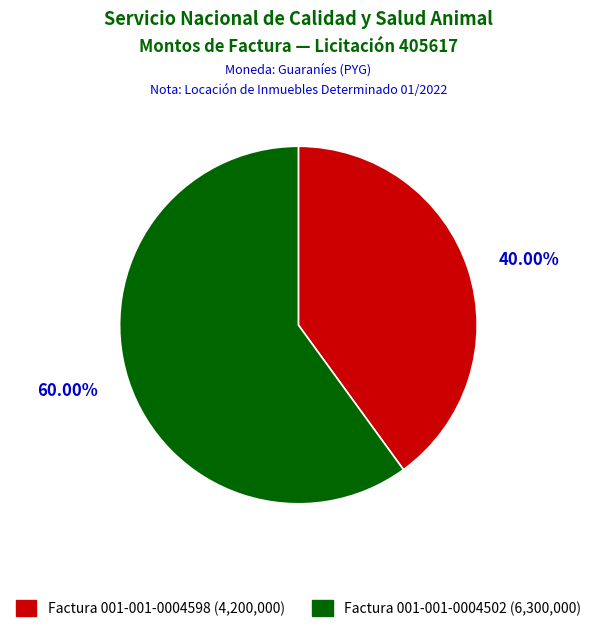

Between Factura 001-001-0004598 and Factura 001-001-0004502, which is larger?

Factura 001-001-0004502